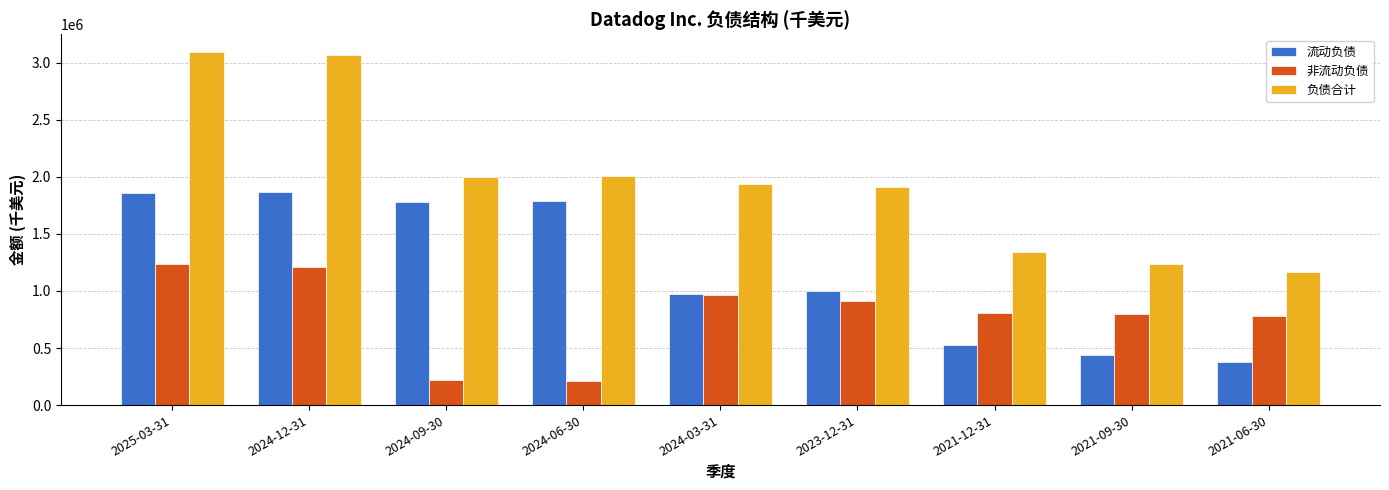

List the series in order of their overall mean, highest first.

负债合计, 流动负债, 非流动负债